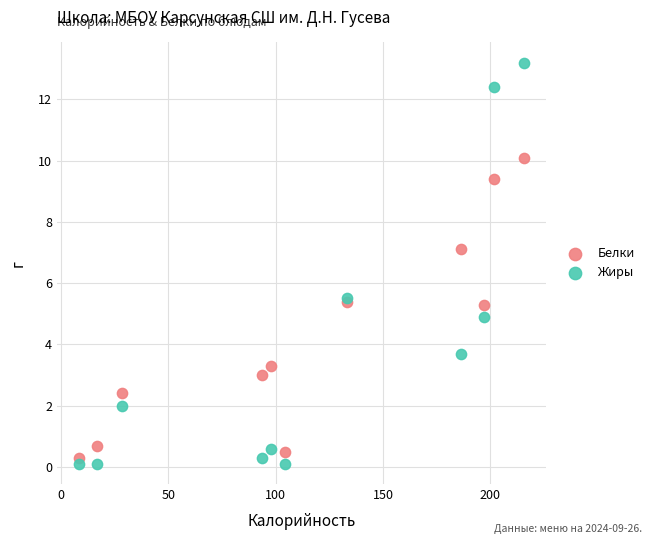

Which series reaches the minimum Y coordinate?

Жиры